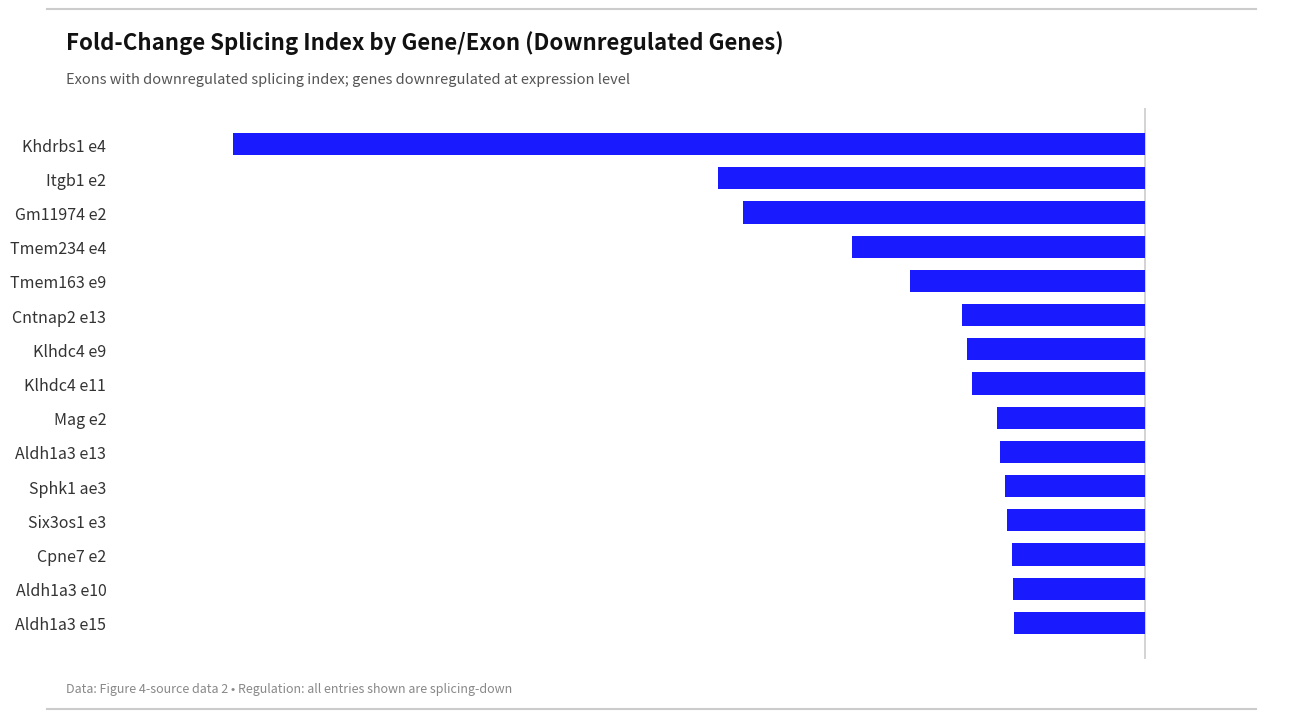

At which label is the value closest to -11?

Itgb1 e2